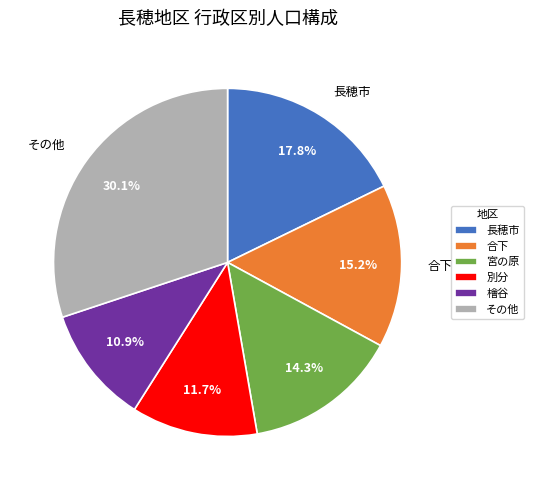

How many segments does this pie chart have?

6